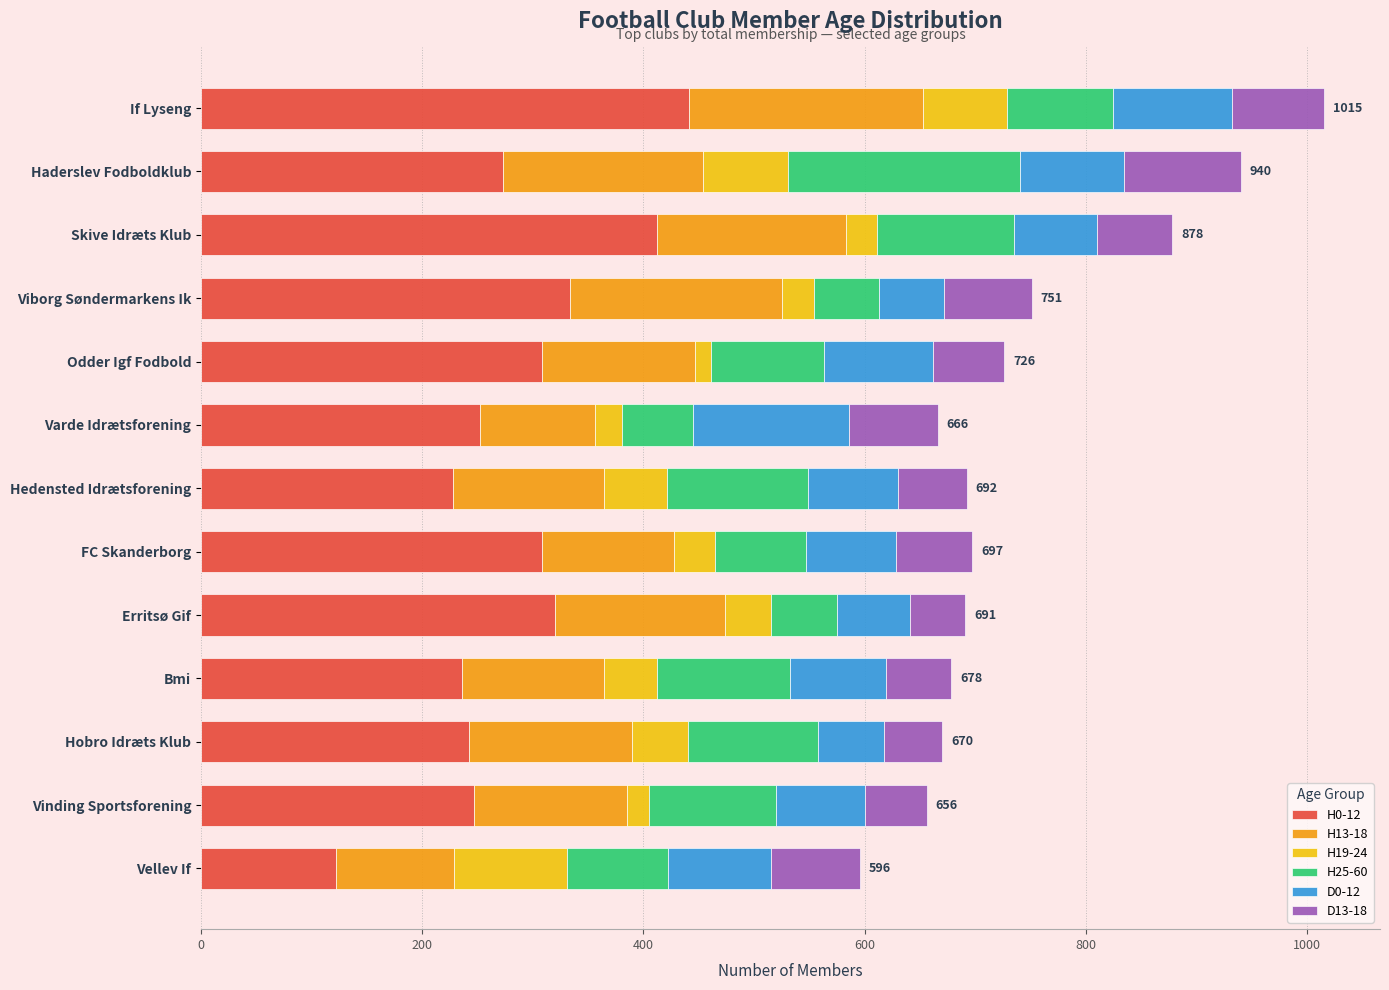

Which category has the lowest value in the H0-12 series?

Vellev If